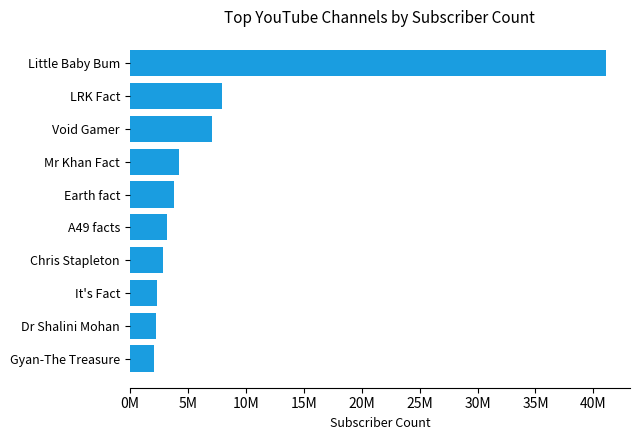

Does the chart contain any negative values?

No